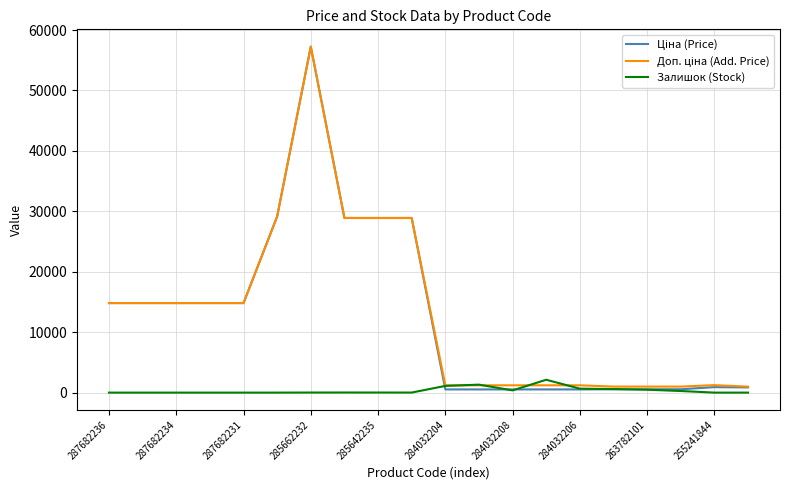

What is the maximum value shown in the chart?

57258.0